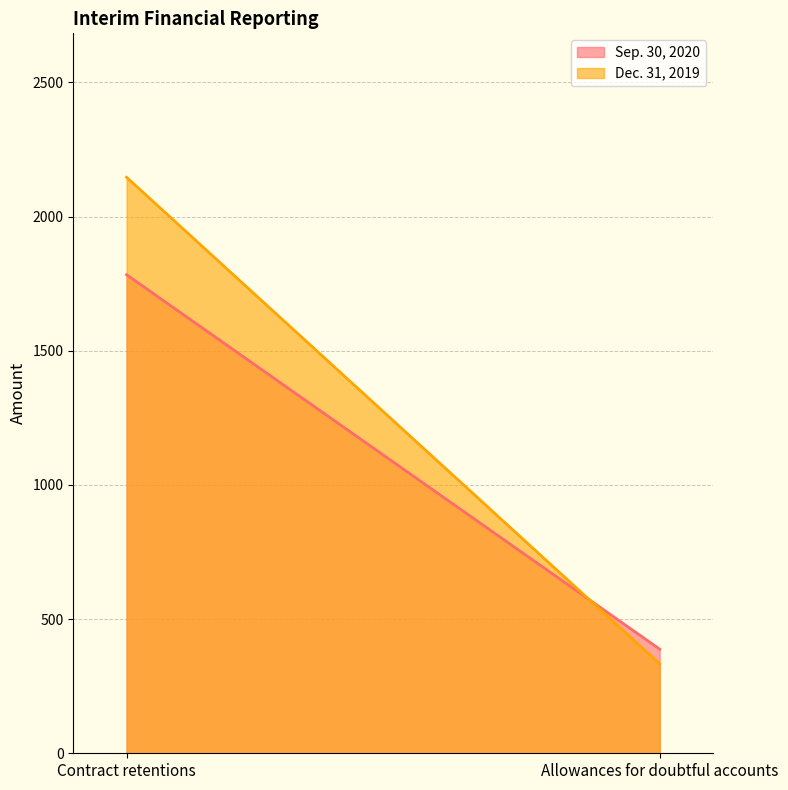

List the labels in order of Sep. 30, 2020 value, smallest first.

Allowances for doubtful accounts, Contract retentions